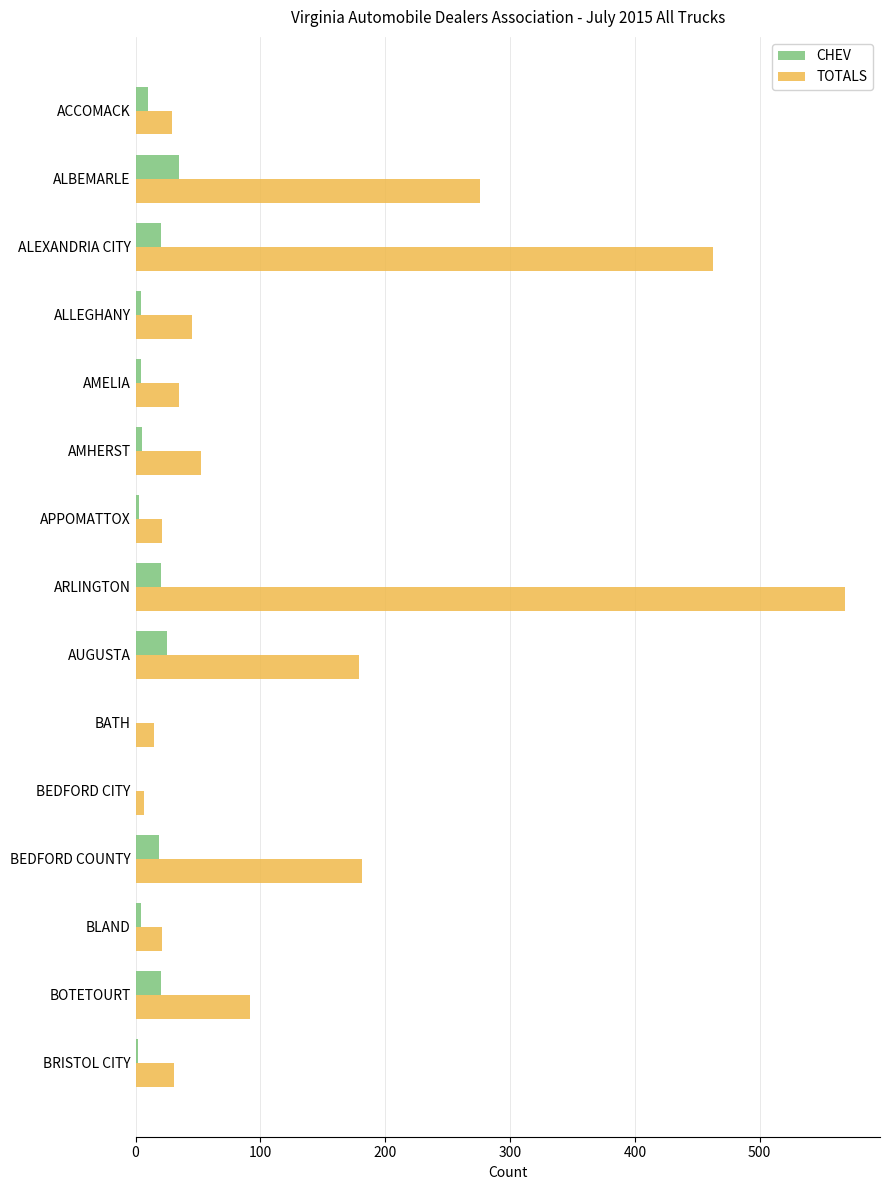

Read the TOTALS value at BEDFORD COUNTY.

181